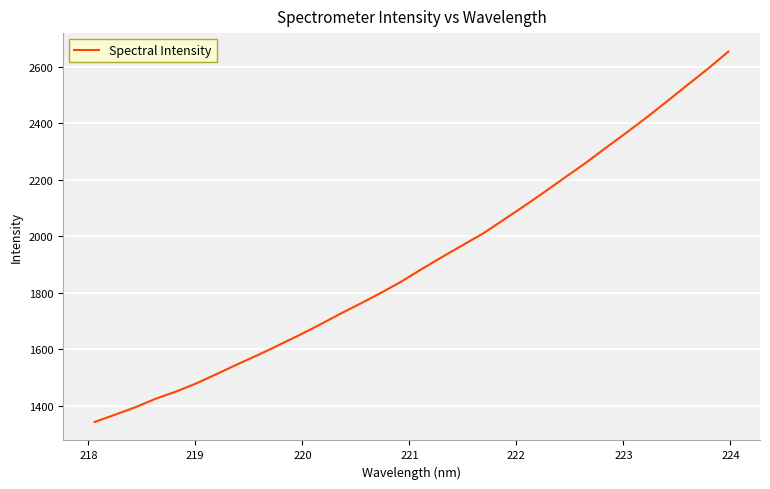

What is the maximum value shown in the chart?

2654.2